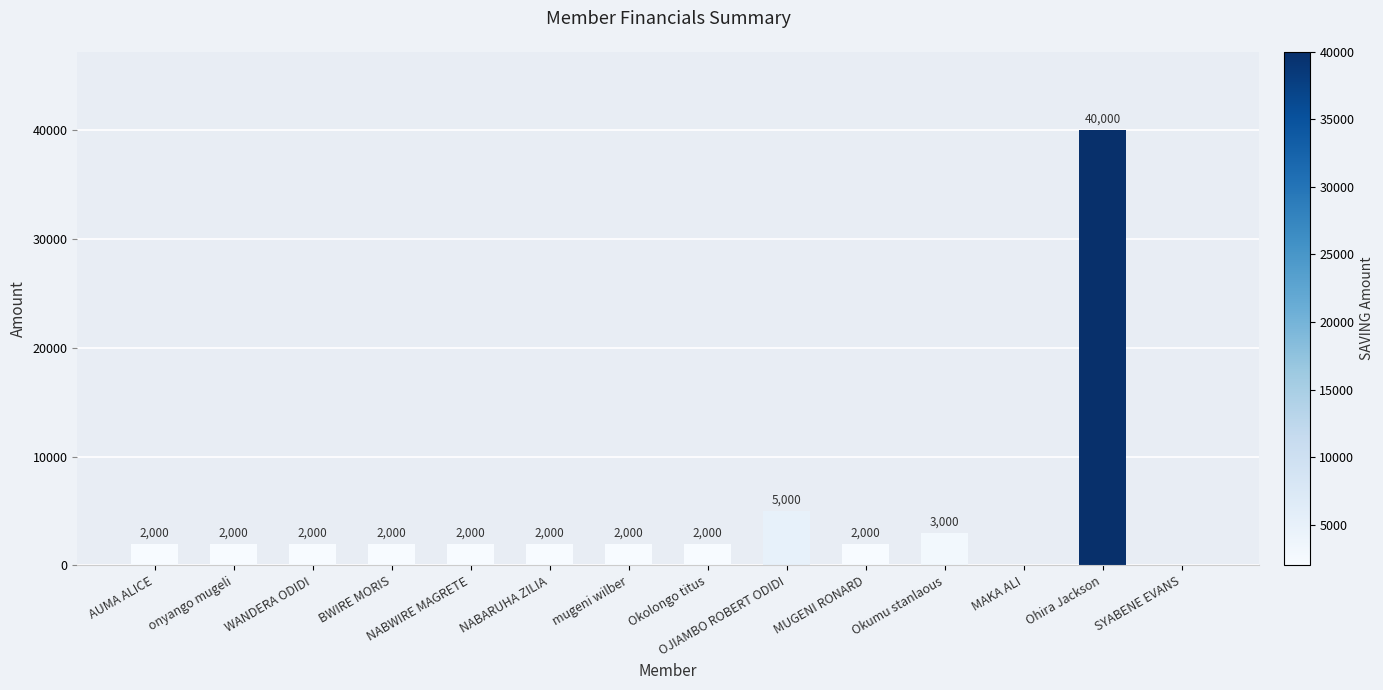

True or false: the data shows 2000 at MUGENI RONARD.

True